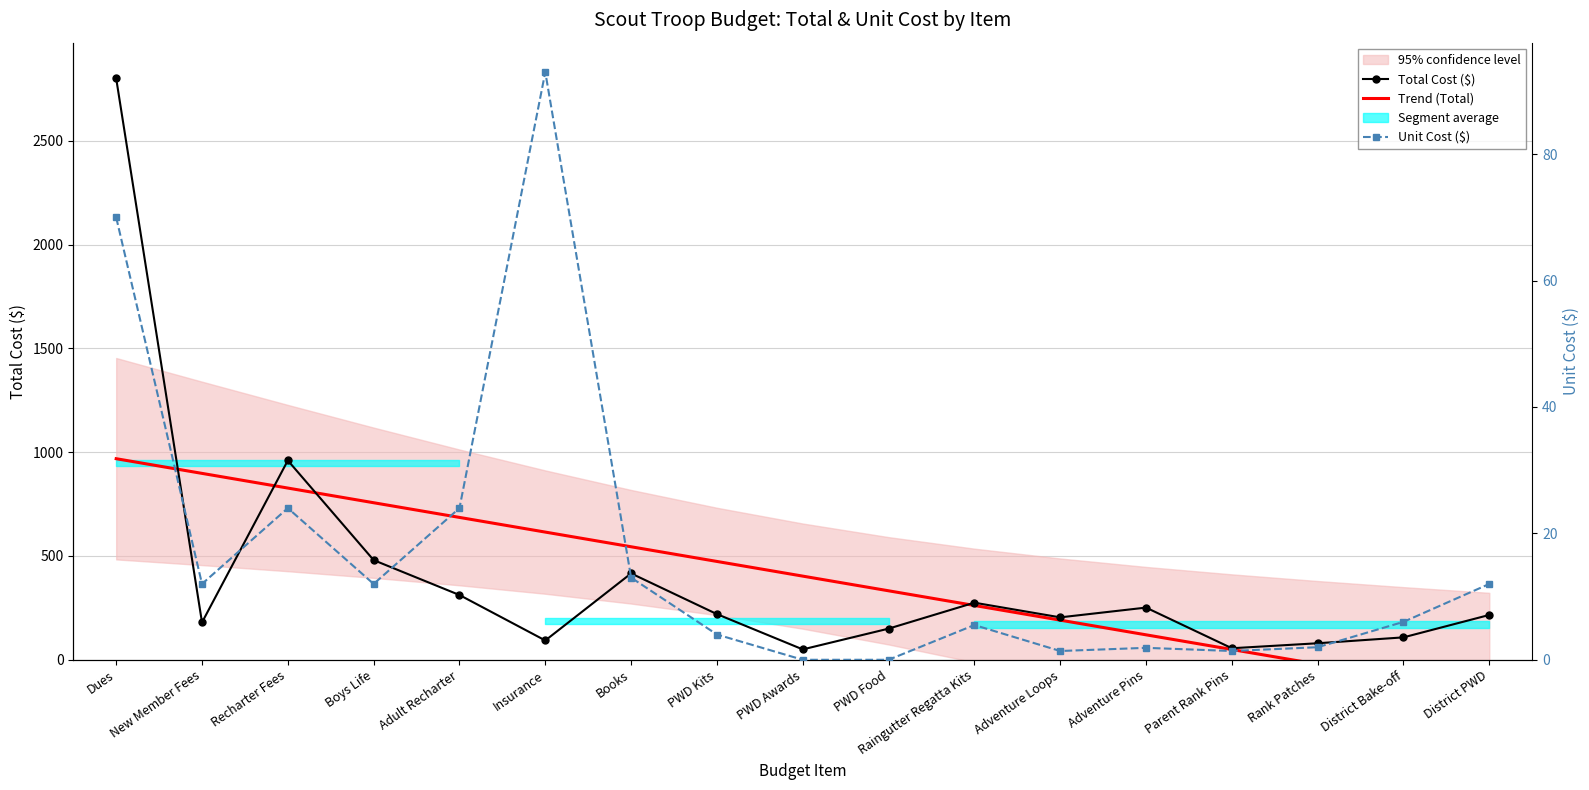

What is the difference between the Trend (Total) values at Boys Life and District PWD?

919.0